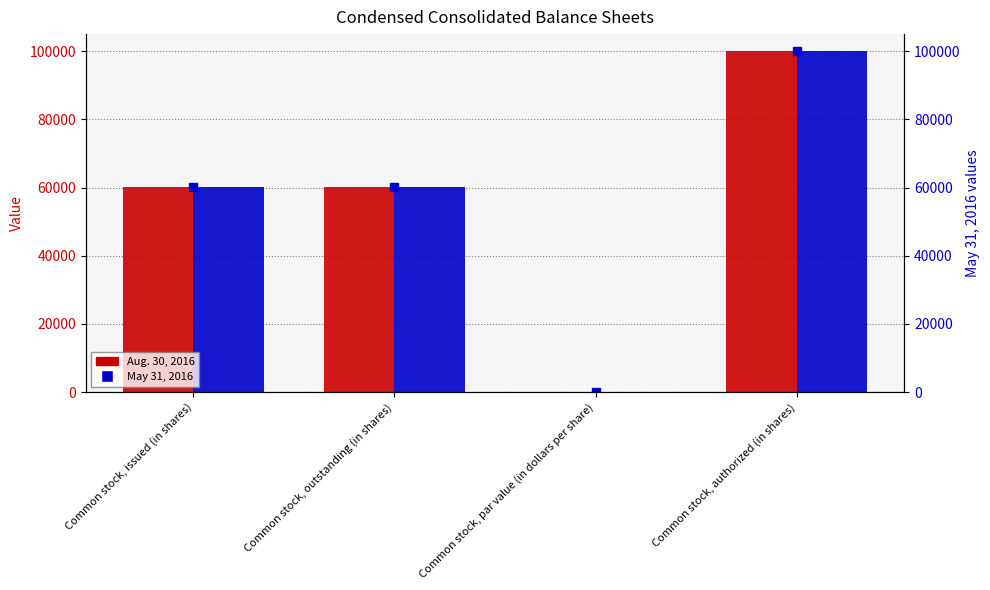

What is the value of the Aug. 30, 2016 bar at the 4th from the left?

100000.0